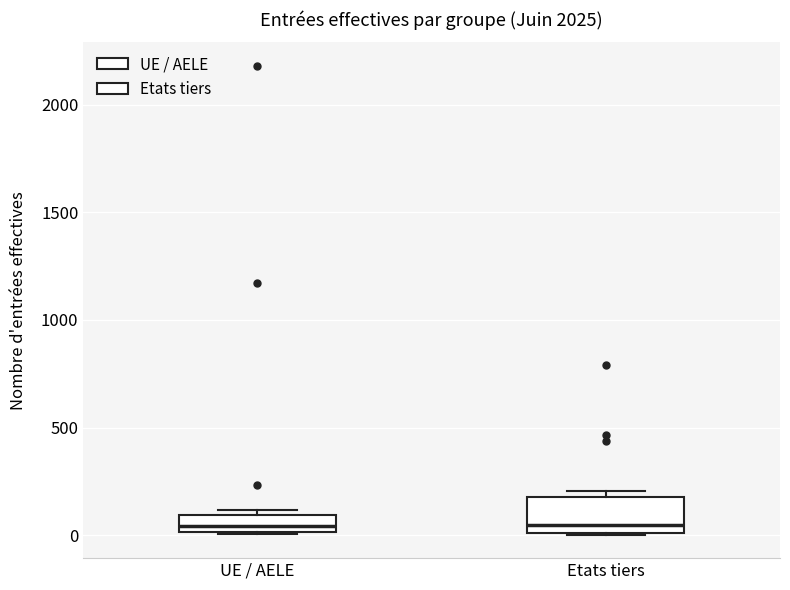

Where is the upper edge of the box for Etats tiers on the y-axis? The values are not printed on the chart, so give them approximately, as read against the axis.

200